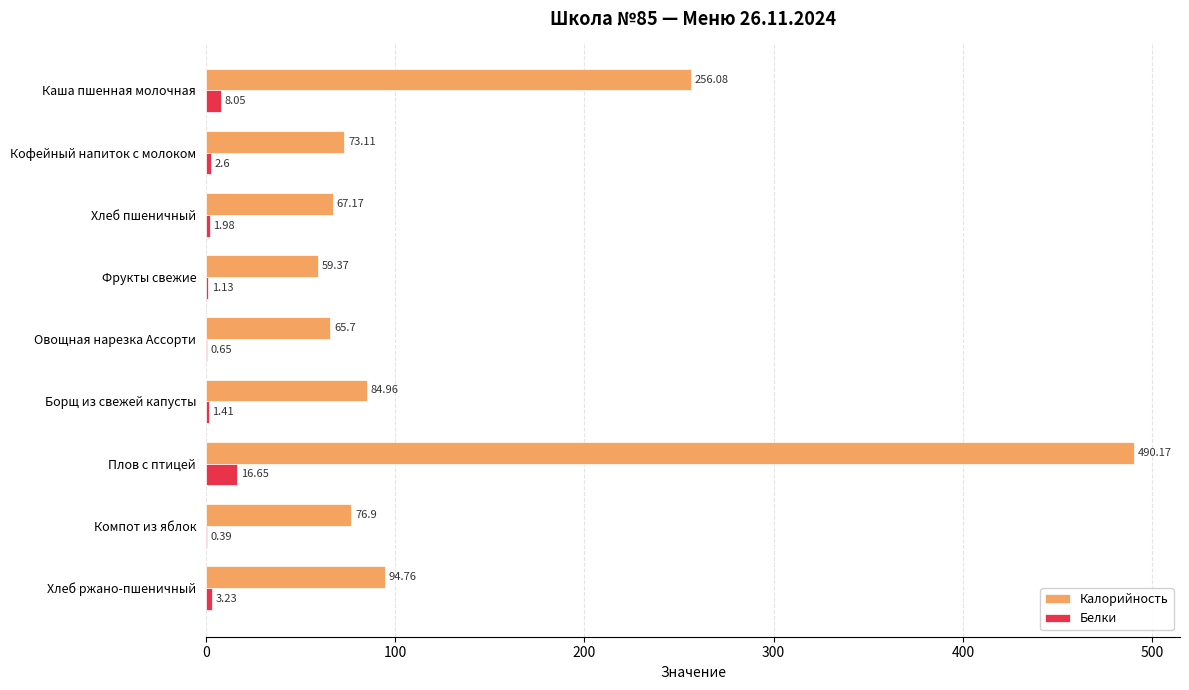

Count the number of data series in this chart.

2